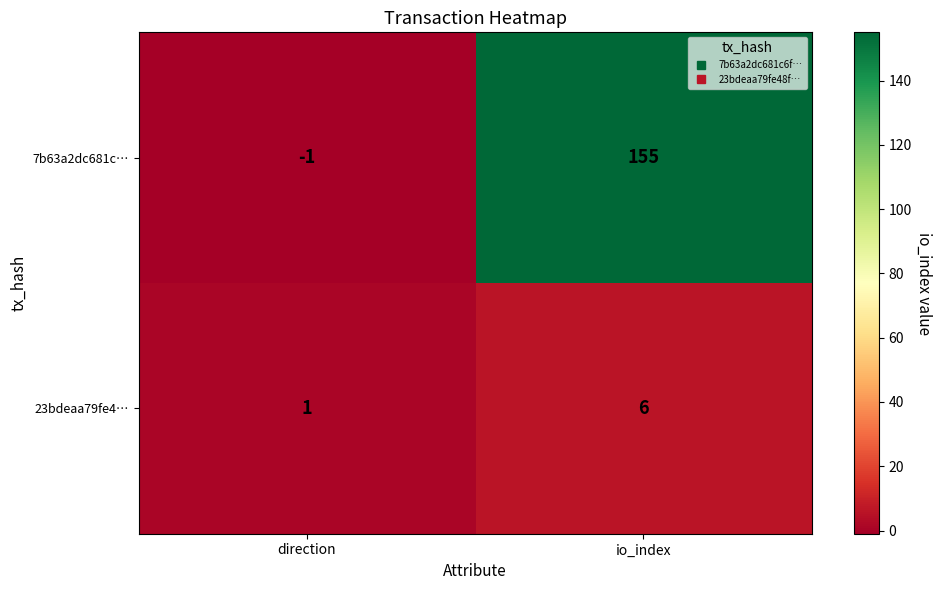

How many positive values does the 7b63a2dc681c… series have?

1